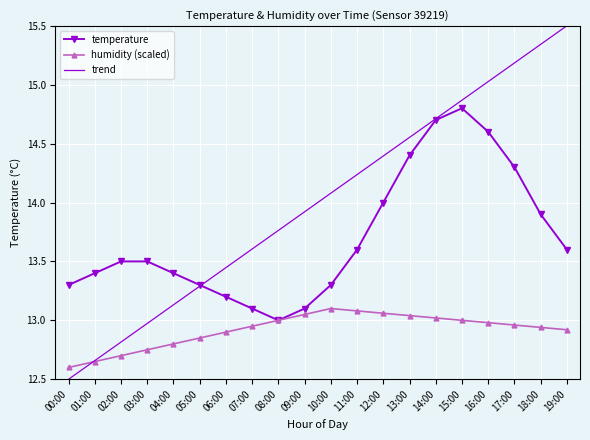

Is the value of temperature at 03:00 greater than the value of humidity (scaled) at 13:00?

Yes